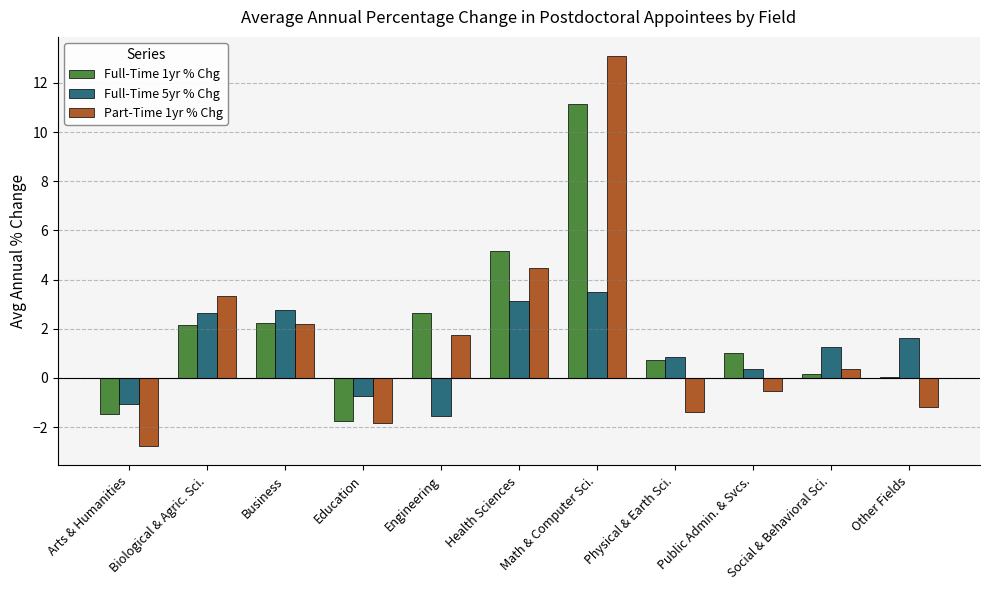

The Full-Time 1yr % Chg series shows 2.6 at Engineering. True or false?

True